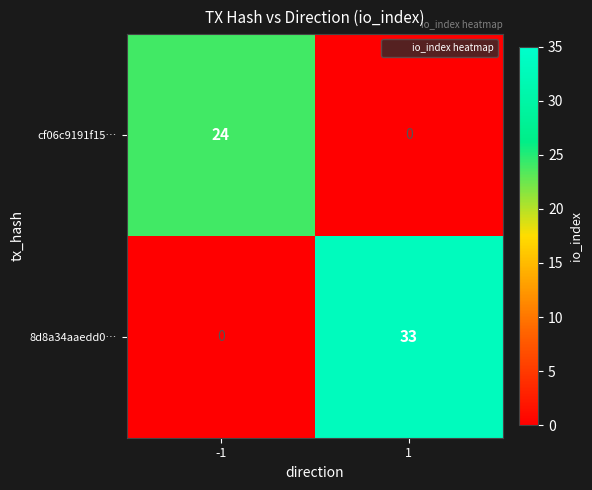

What is the maximum value shown in the chart?

33